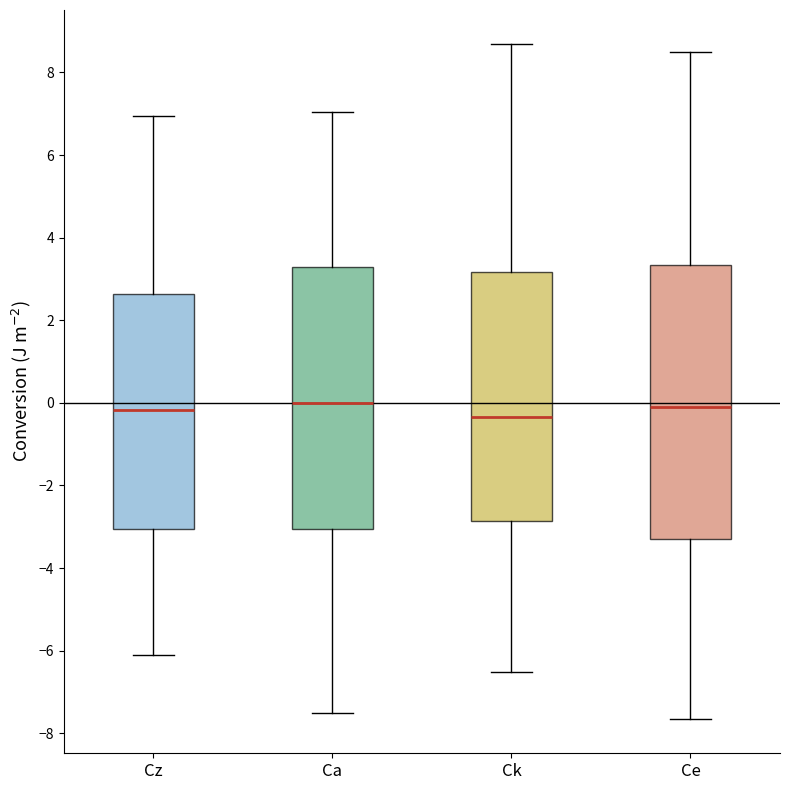

Where does the median line of the box for Ck sit on the y-axis? The values are not printed on the chart, so give them approximately, as read against the axis.

-0.4